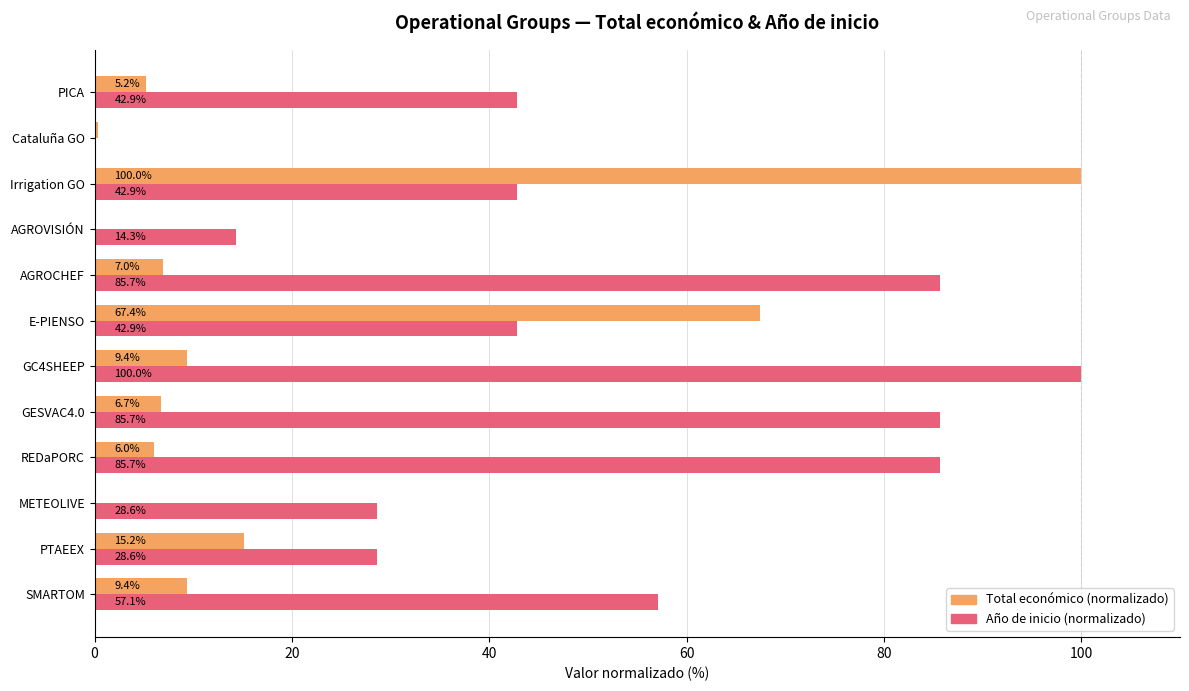

Which series changed the most between E-PIENSO and AGROVISIÓN?

Total económico (normalizado)